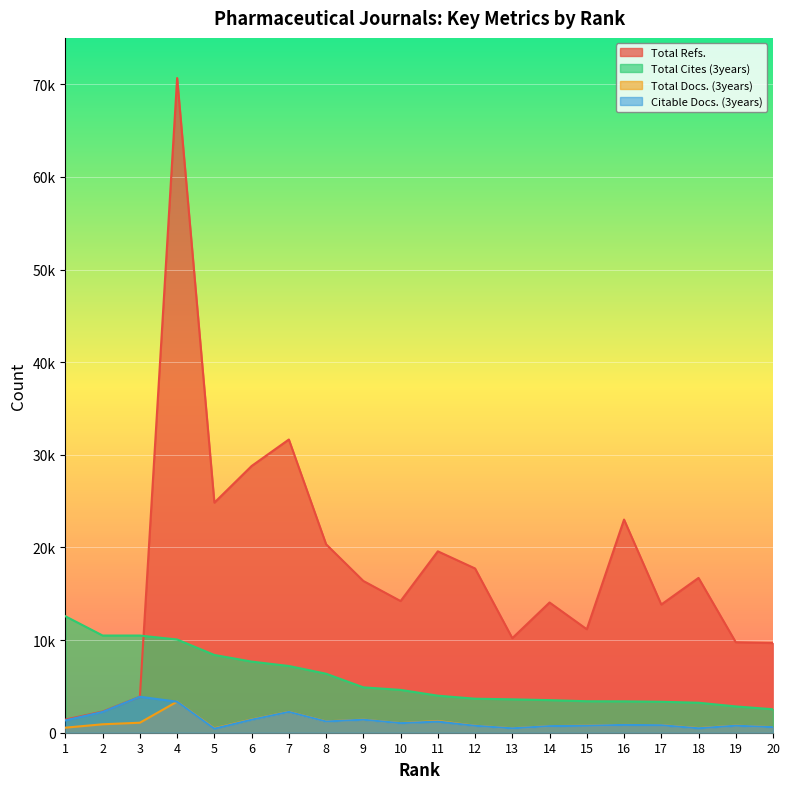

Does the chart display data point markers on the line(s)?

No